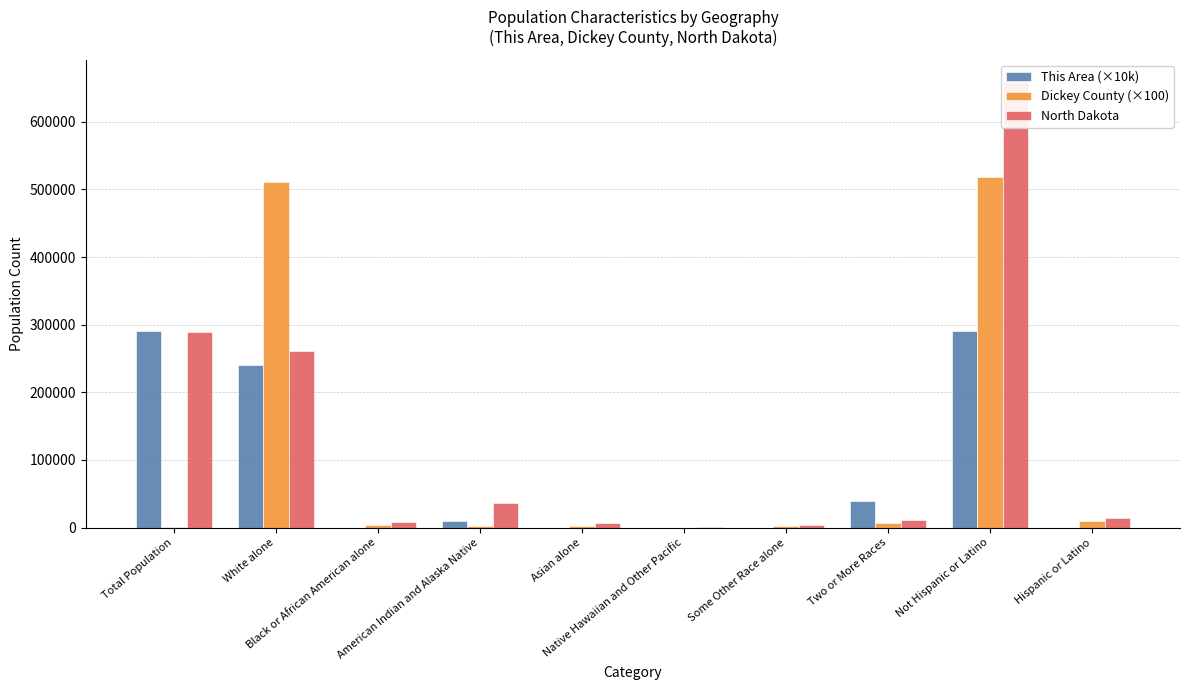

The North Dakota series shows 659124 at Not Hispanic or Latino. True or false?

True